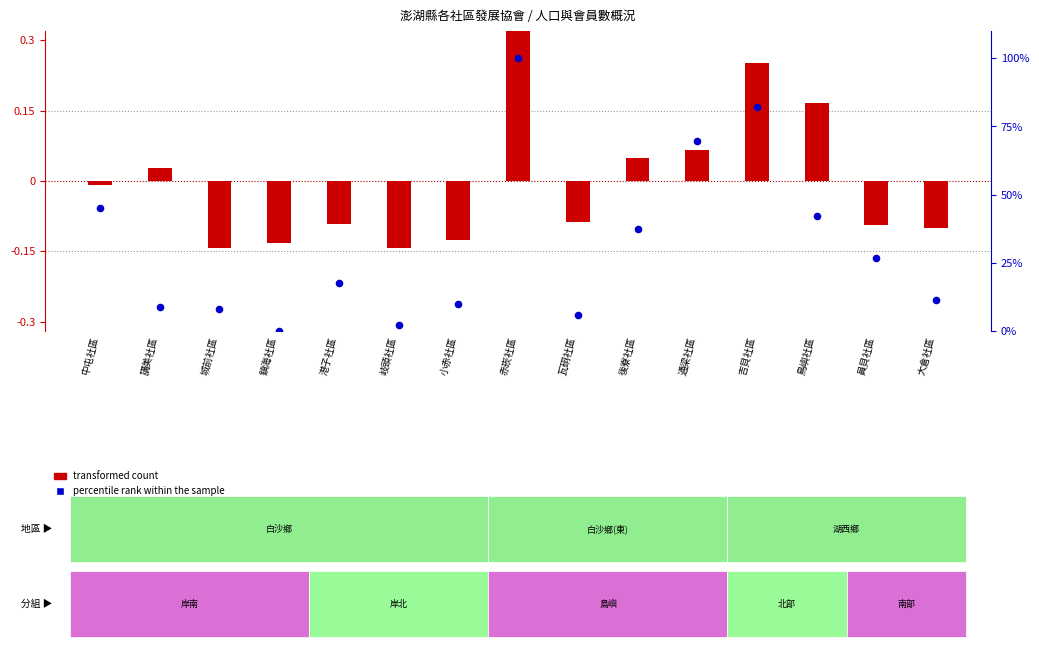

Which series reaches the minimum Y coordinate?

transformed count